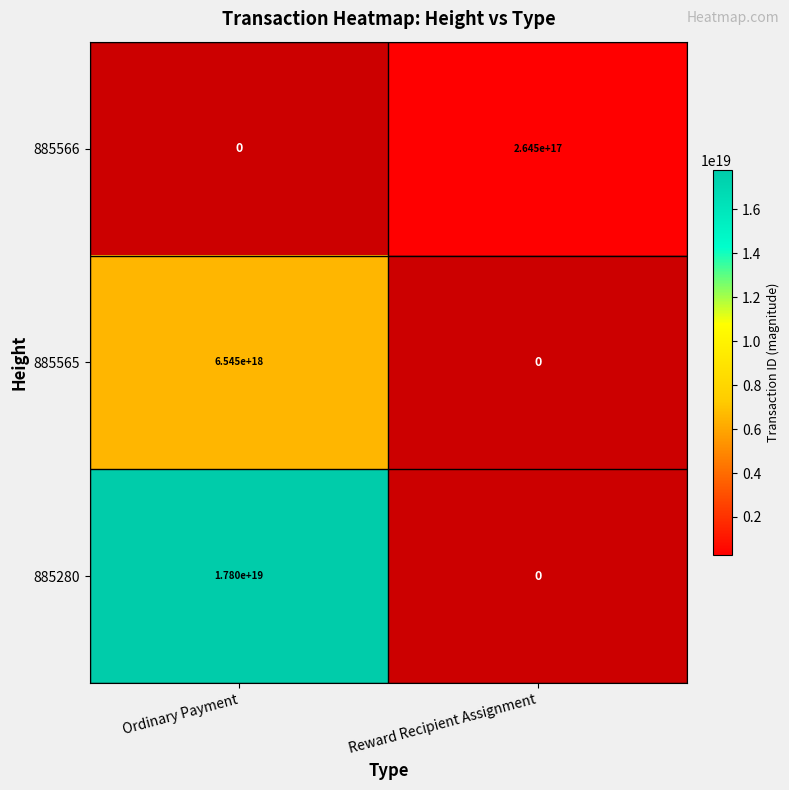

How many series are shown in this chart?

3